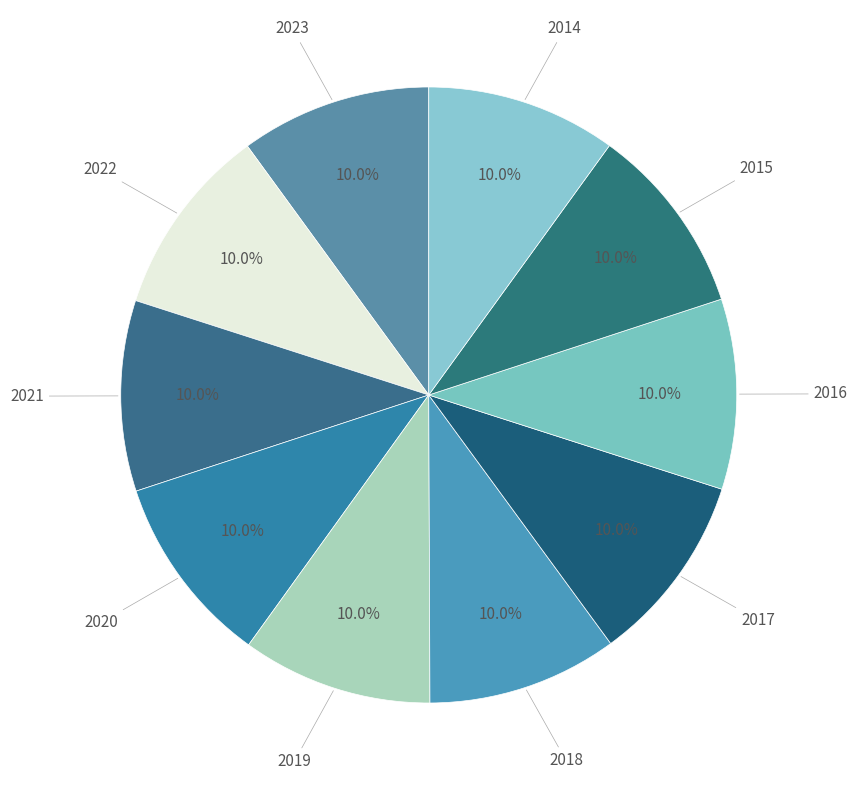

How many slices are in this pie chart?

10